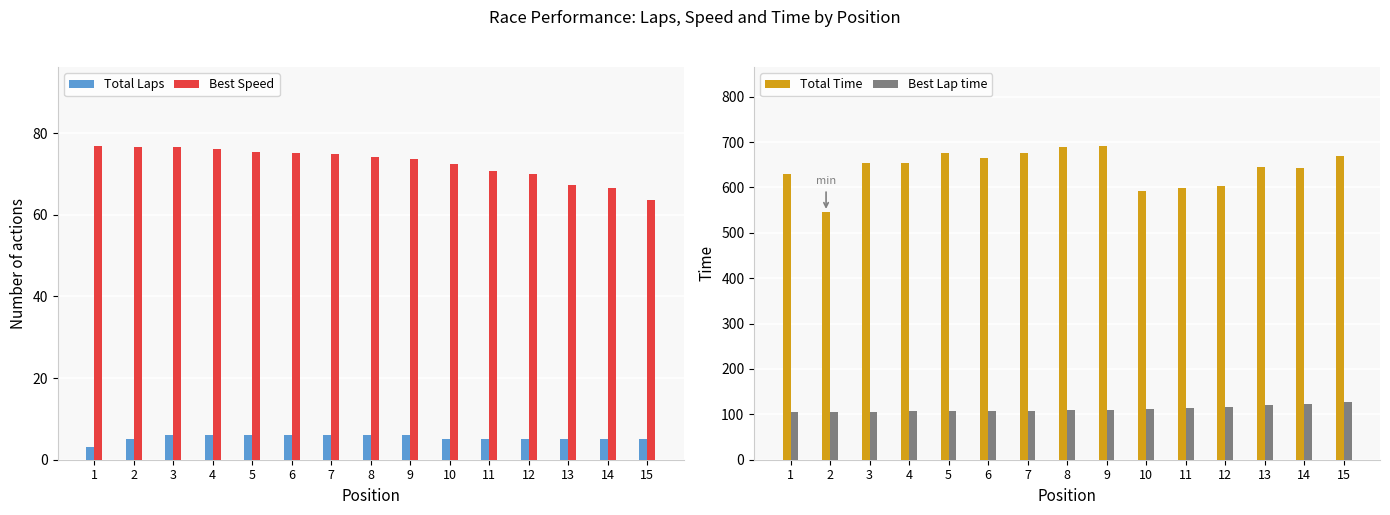

The value of Total Laps at 1 is 3.0. True or false?

True